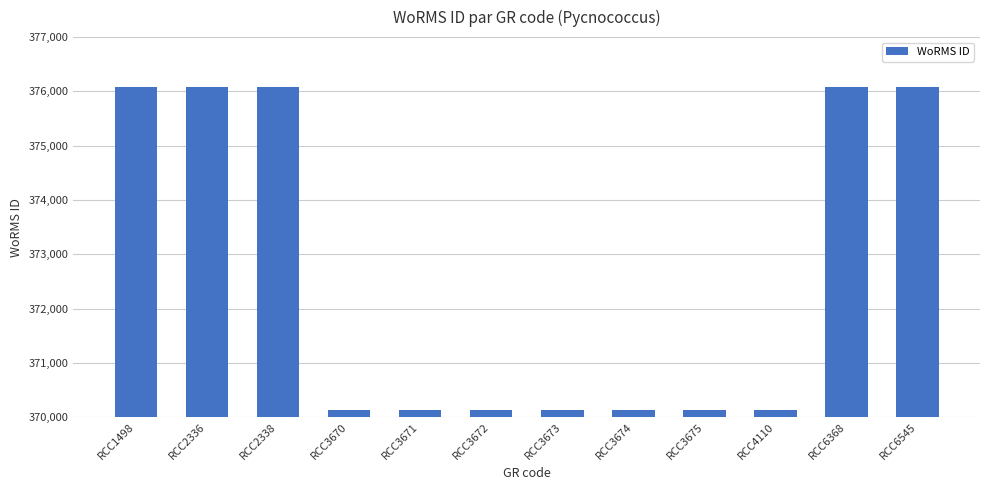

What is the difference between the maximum and minimum values?

5937